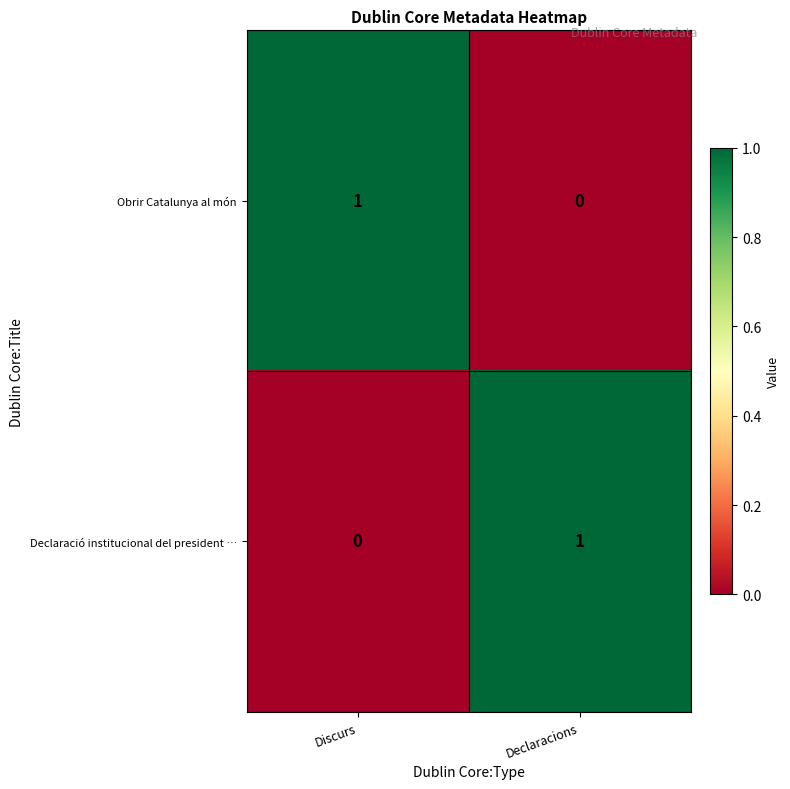

Where is Declaració institucional del president … nearest to the value 0?

Discurs